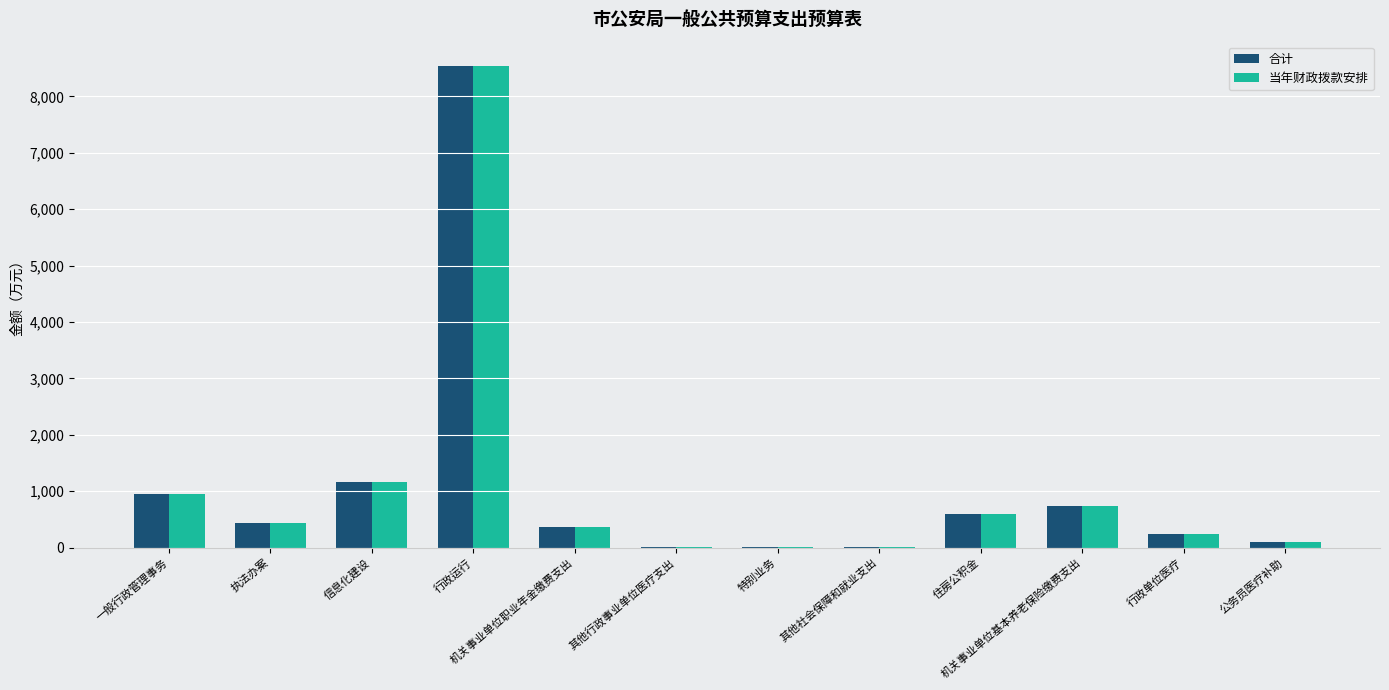

How many distinct data groups are displayed?

2